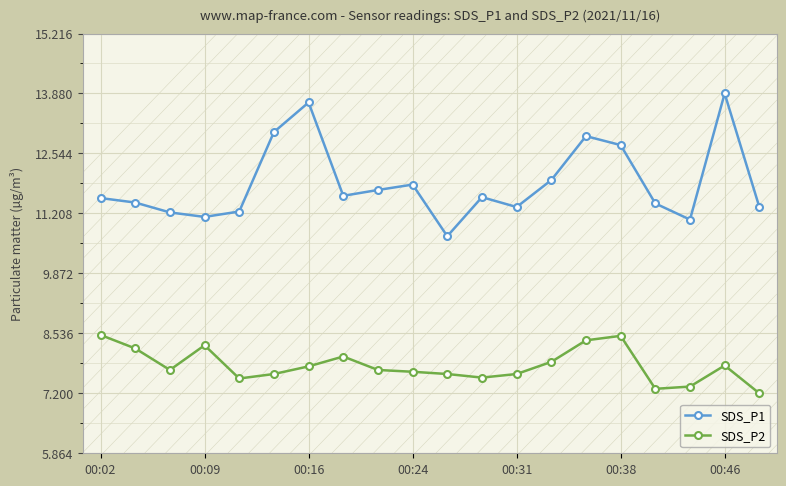

List the series in order of their overall mean, highest first.

SDS_P1, SDS_P2